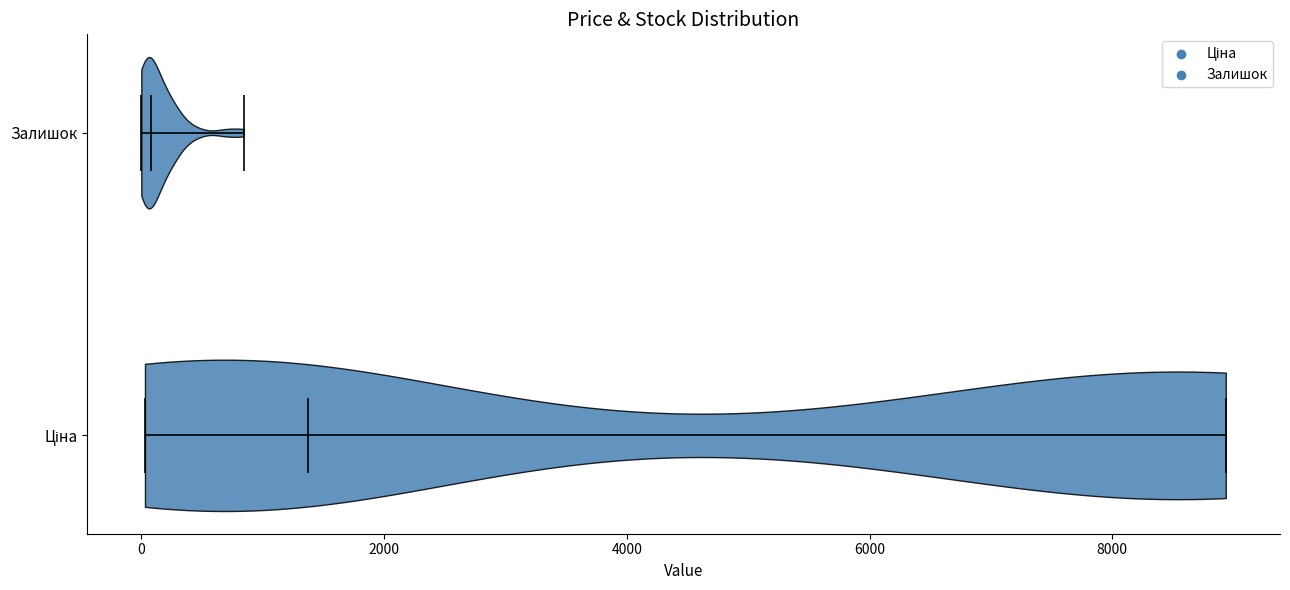

Reading bottom to top, read every violin against the x-axis: where its median line is, and the lowest and highest points it reaches. The values are not printed on the chart, so give them approximately, as read against the axis.

Ціна: median line 1400, lowest point 0, highest point 9000
Залишок: median line 0, lowest point 0, highest point 800